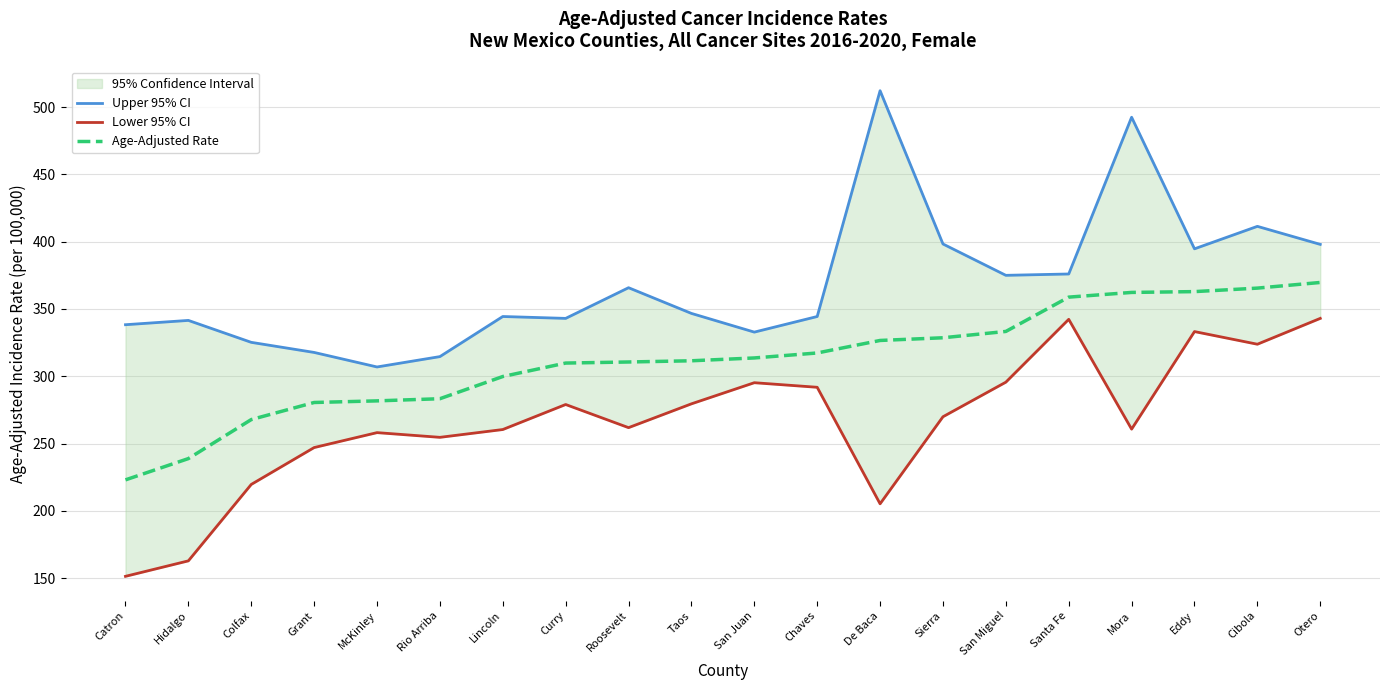

Is it true that Lower 95% CI equals 343.0 at Otero?

True